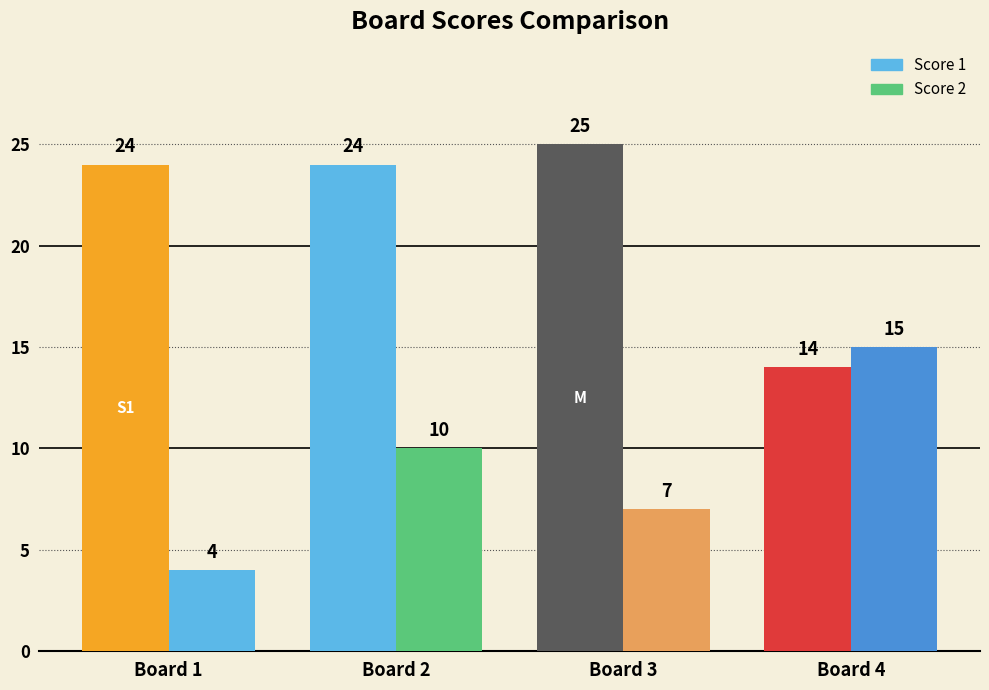

How many values in the Score 2 series are below 10?

2